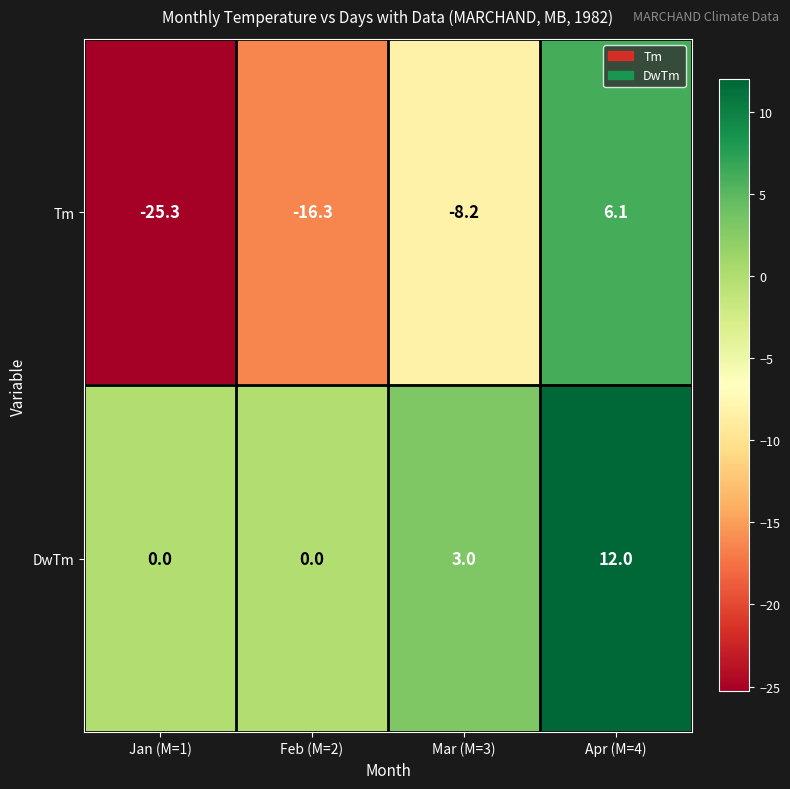

At which label is Tm closest to -9?

Mar (M=3)